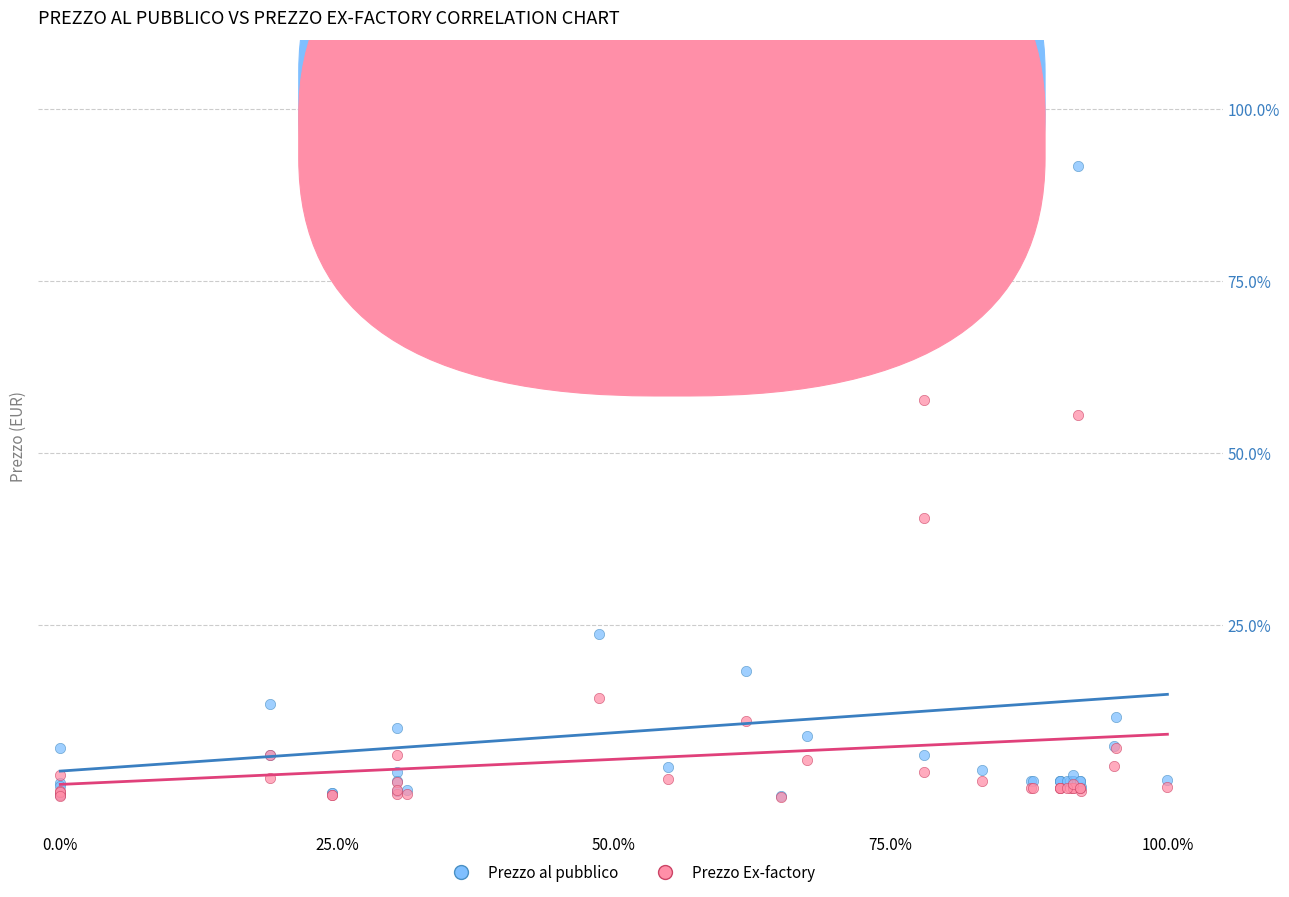

What are all the series names shown in the legend?

Prezzo al pubblico, Prezzo Ex-factory